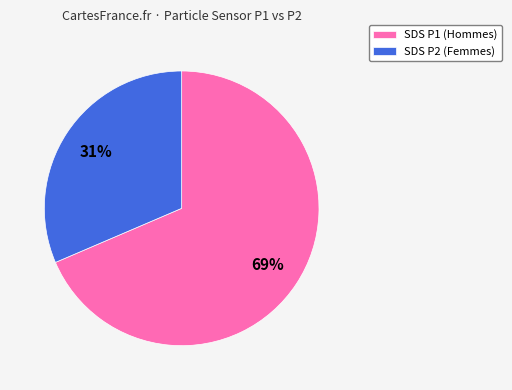

Is there a majority slice in this chart?

Yes